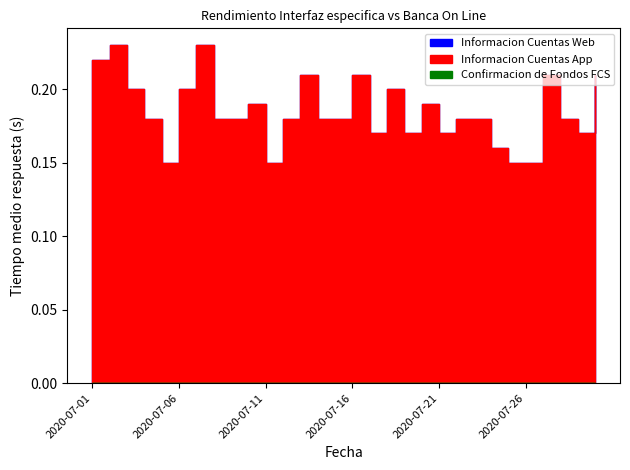

Rank the categories by Informacion Cuentas App value from highest to lowest.

2020-07-02, 2020-07-07, 2020-07-01, 2020-07-13, 2020-07-16, 2020-07-27, 2020-07-30, 2020-07-03, 2020-07-06, 2020-07-18, 2020-07-10, 2020-07-20, 2020-07-04, 2020-07-08, 2020-07-09, 2020-07-12, 2020-07-14, 2020-07-15, 2020-07-22, 2020-07-23, 2020-07-28, 2020-07-17, 2020-07-19, 2020-07-21, 2020-07-29, 2020-07-24, 2020-07-05, 2020-07-11, 2020-07-25, 2020-07-26